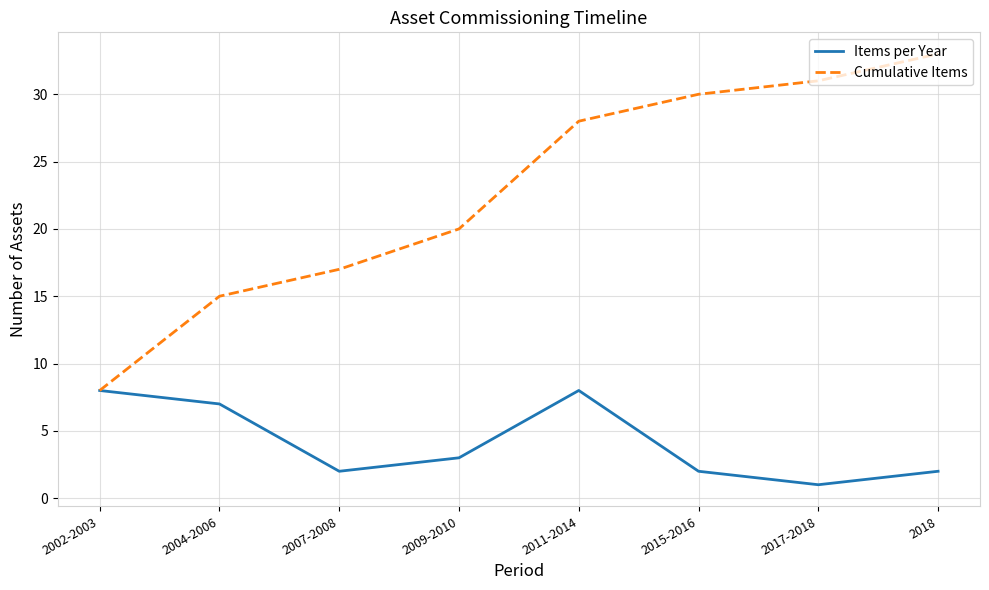

What is the minimum value shown in the chart?

1